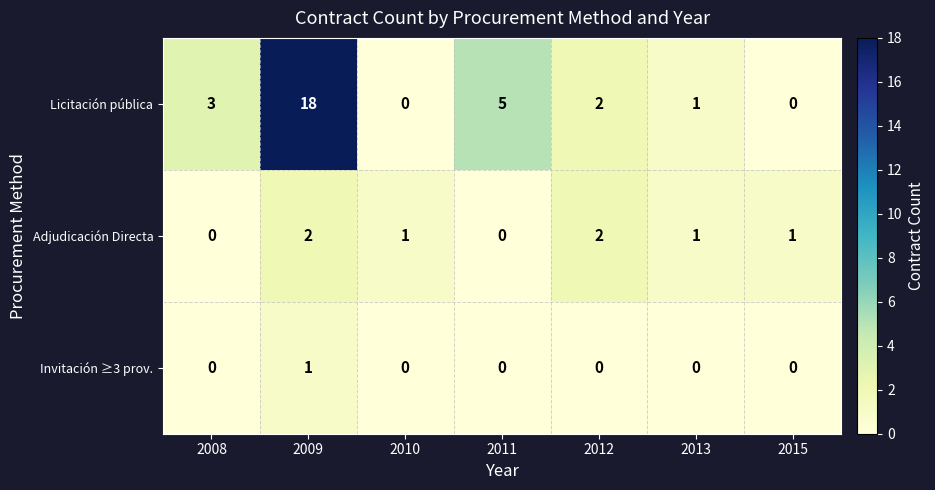

Which label corresponds to the largest value in the chart?

2009